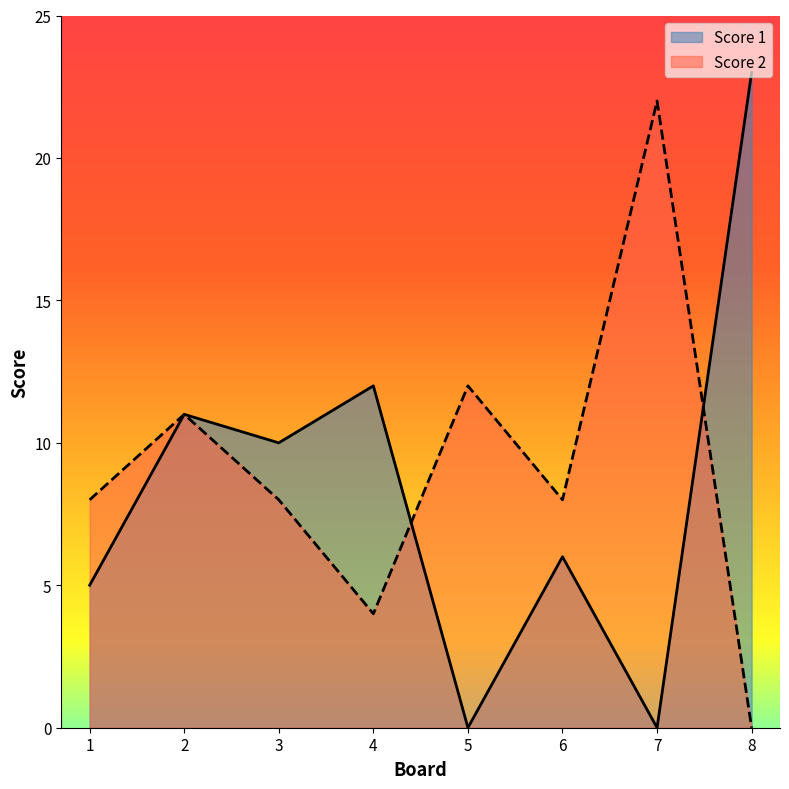

Where does the Score 2 series first go above 8?

2